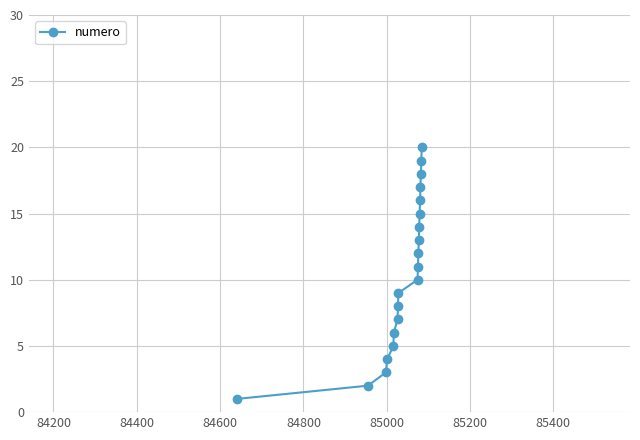

What is the sum of all values?

210